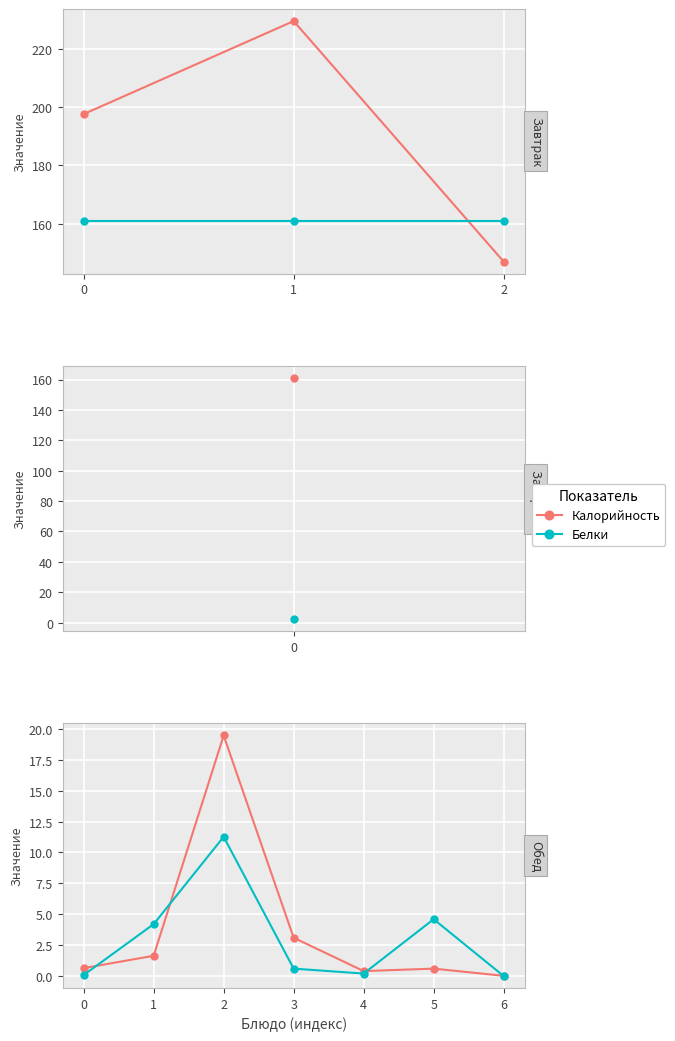

The value of Белки at 3 is 0.6. True or false?

True